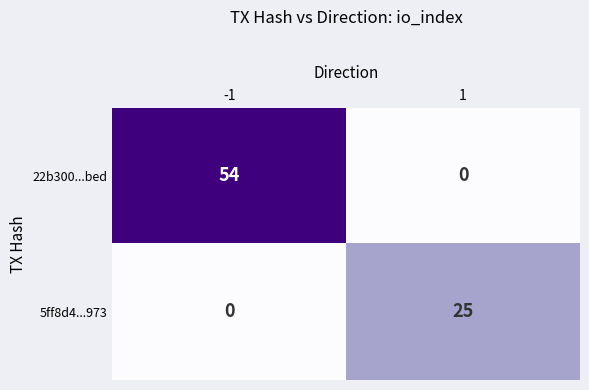

What is the spread (max minus min) of values at 1?

25